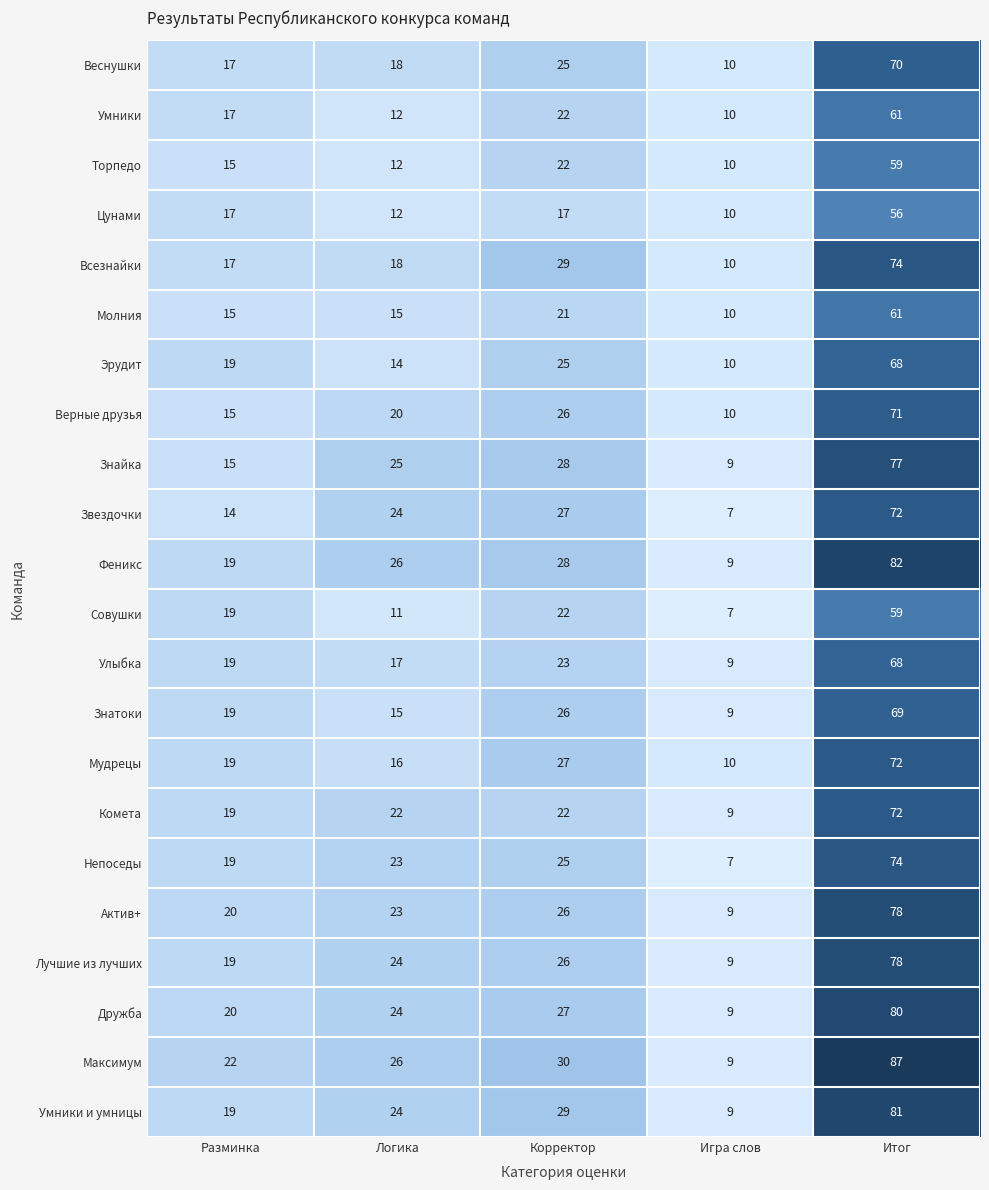

What is the sum of all Непоседы values?

148